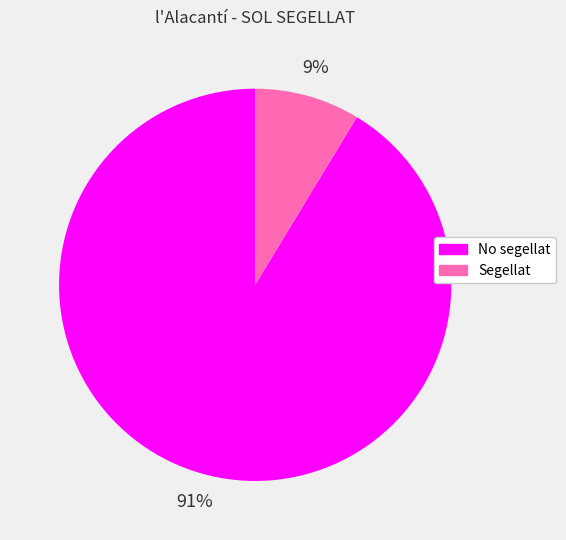

Between Segellat and No segellat, which is larger?

No segellat